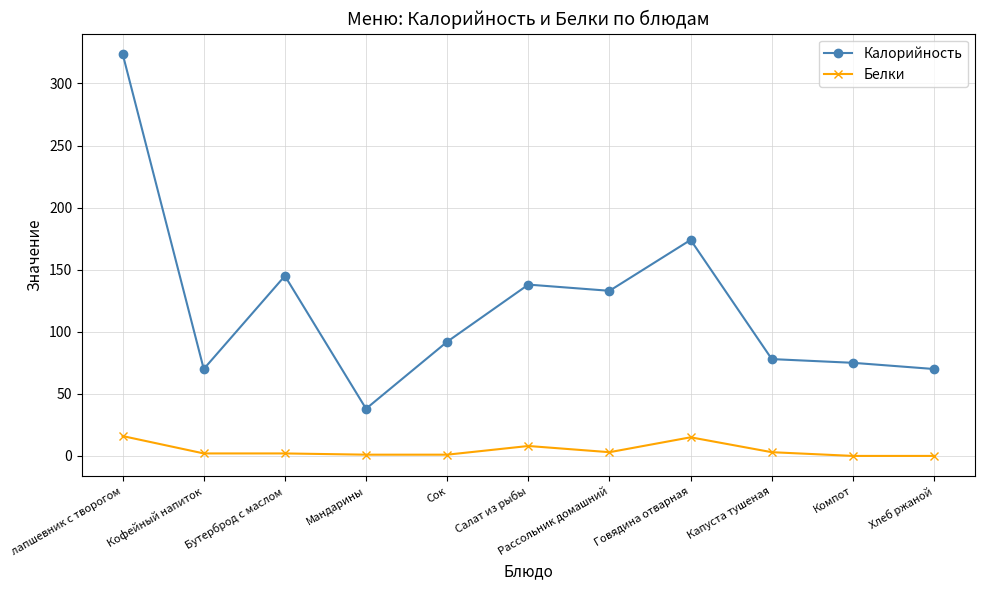

Which category has the highest value in the Калорийность series?

лапшевник с творогом